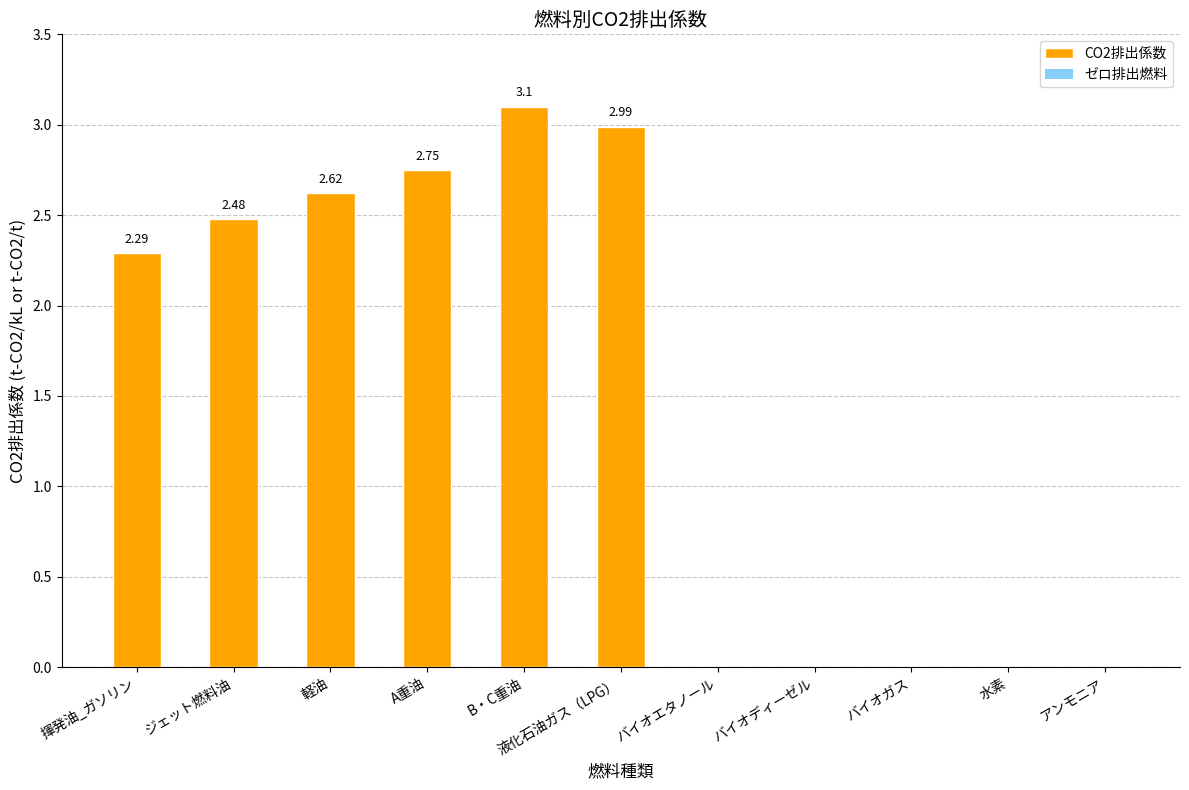

Which label corresponds to the largest value in the chart?

B・C重油